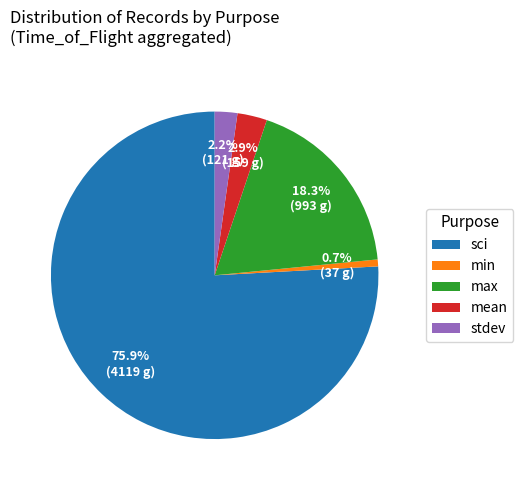

Do stdev and sci together represent more than half of the pie?

Yes